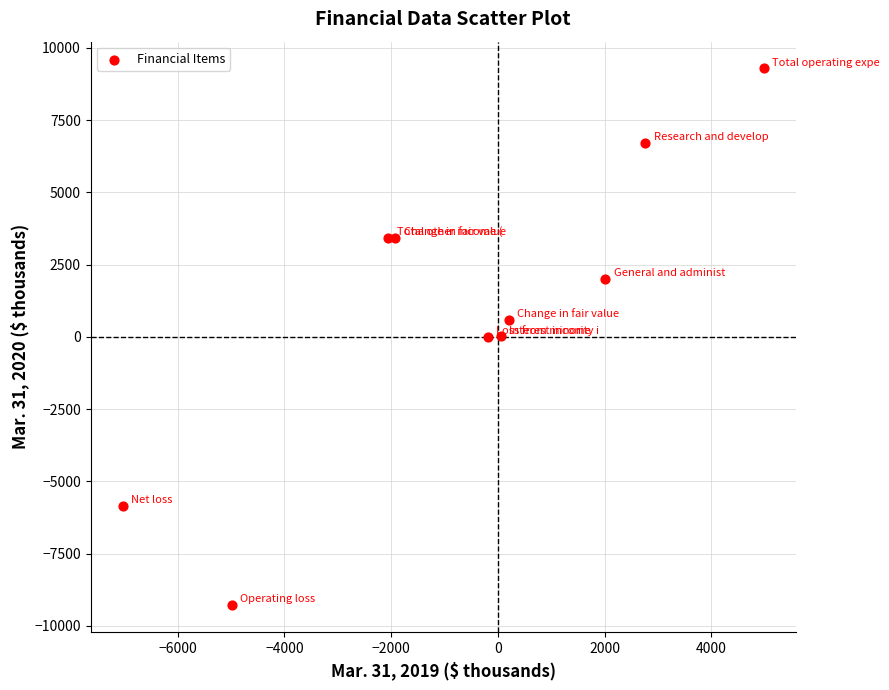

What is the range of Y values (max minus min)?

18564